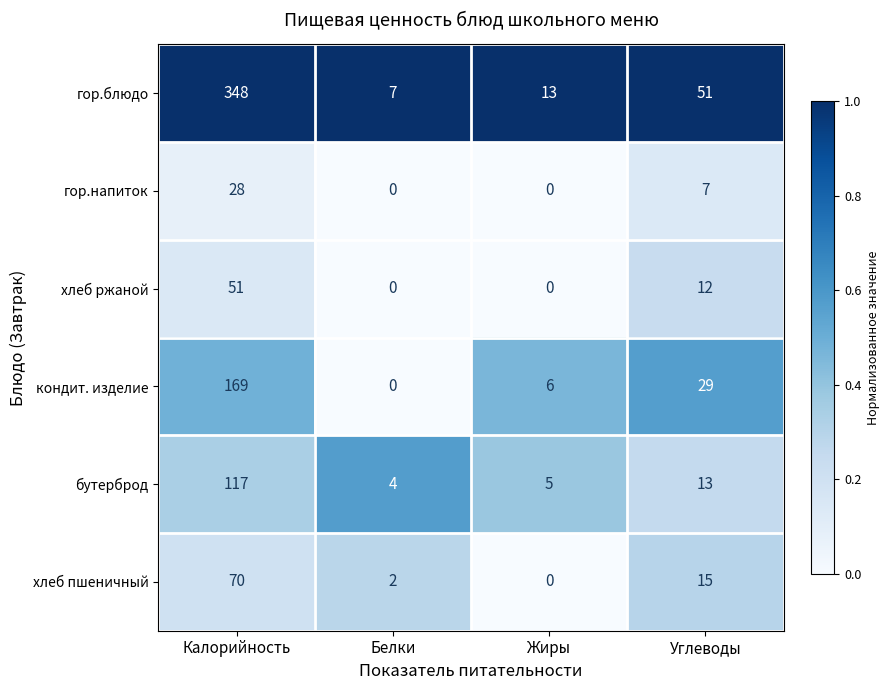

Rank the categories by гор.блюдо value from lowest to highest.

Белки, Жиры, Углеводы, Калорийность